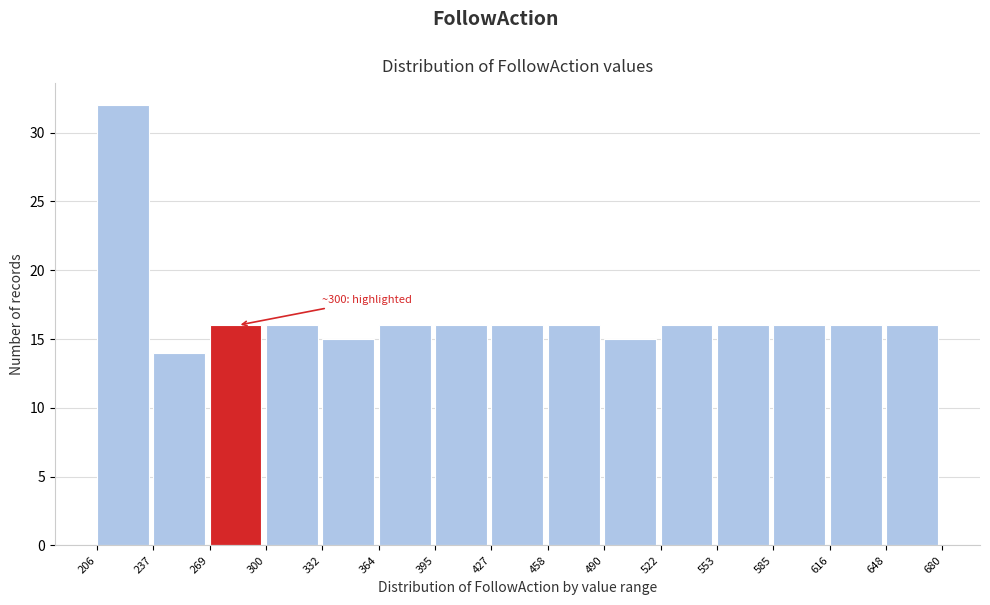

Over which range of the x-axis is the bar tallest?

206 to 237